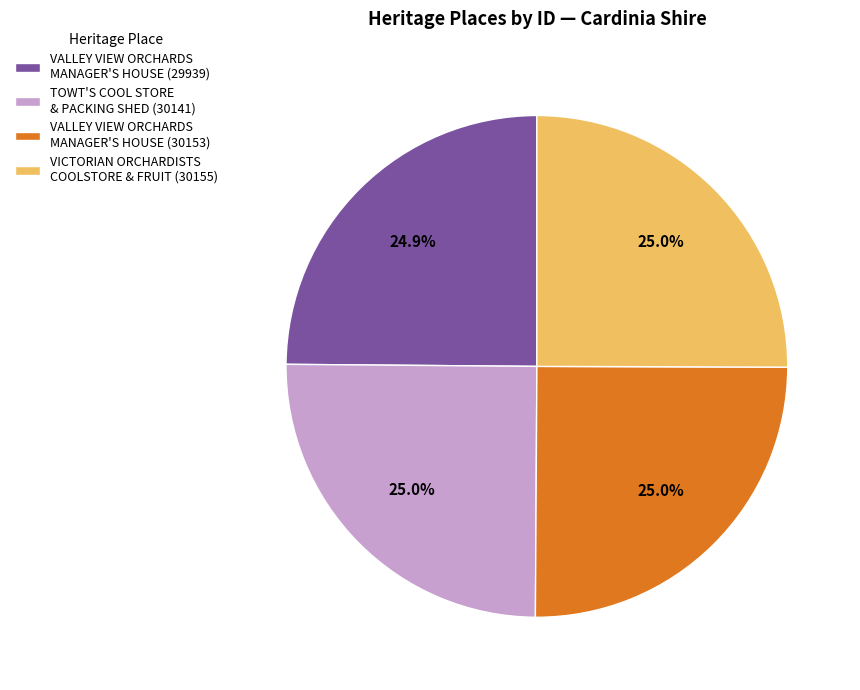

Count the number of slices in the pie.

4